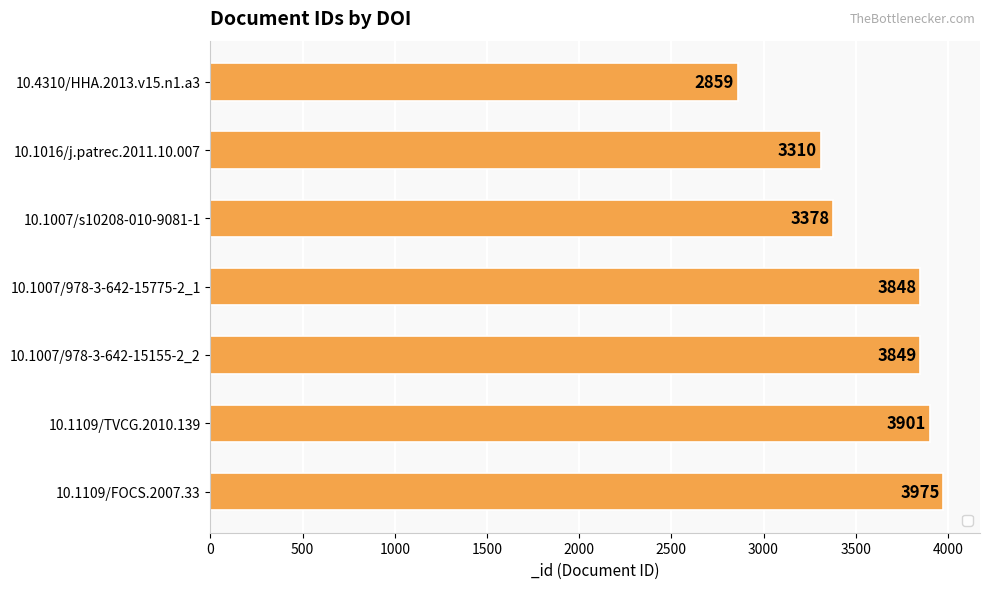

Reading top to bottom, what are all the values shown in this chart?

10.4310/HHA.2013.v15.n1.a3=2859	10.1016/j.patrec.2011.10.007=3310	10.1007/s10208-010-9081-1=3378	10.1007/978-3-642-15775-2_1=3848	10.1007/978-3-642-15155-2_2=3849	10.1109/TVCG.2010.139=3901	10.1109/FOCS.2007.33=3975